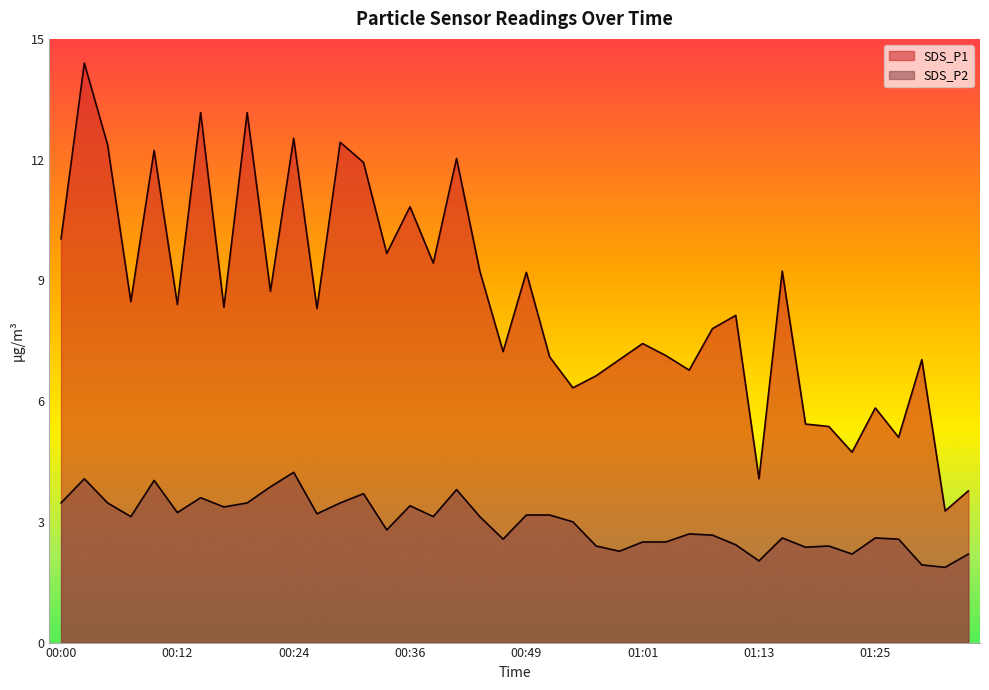

Between 00:19 and 00:27, which series saw the biggest shift?

SDS_P1